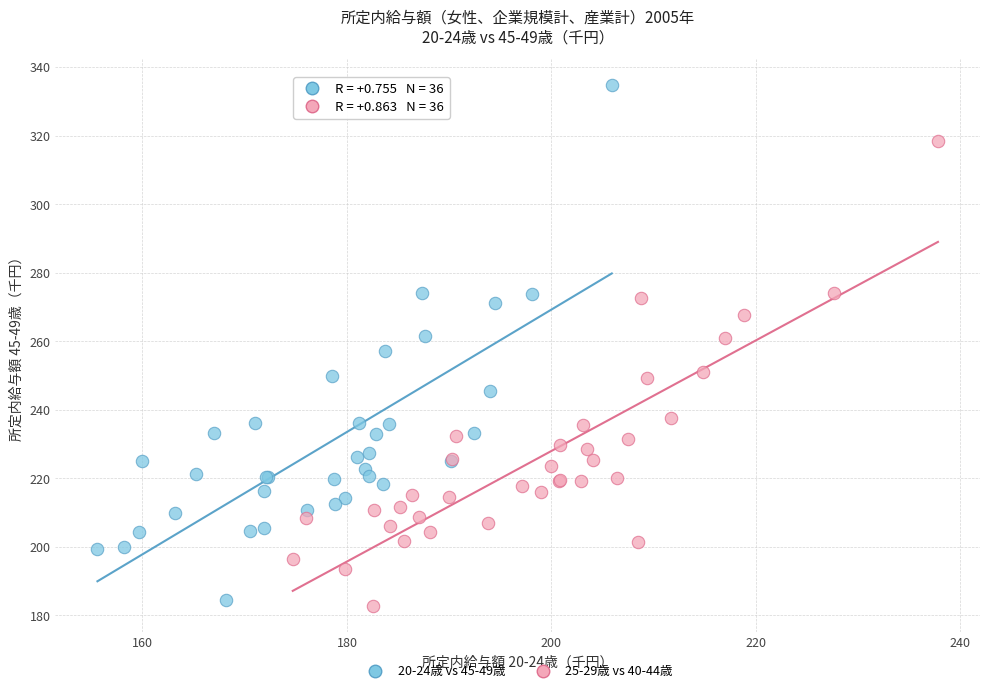

Which series reaches the maximum Y coordinate?

20-24歳 vs 45-49歳